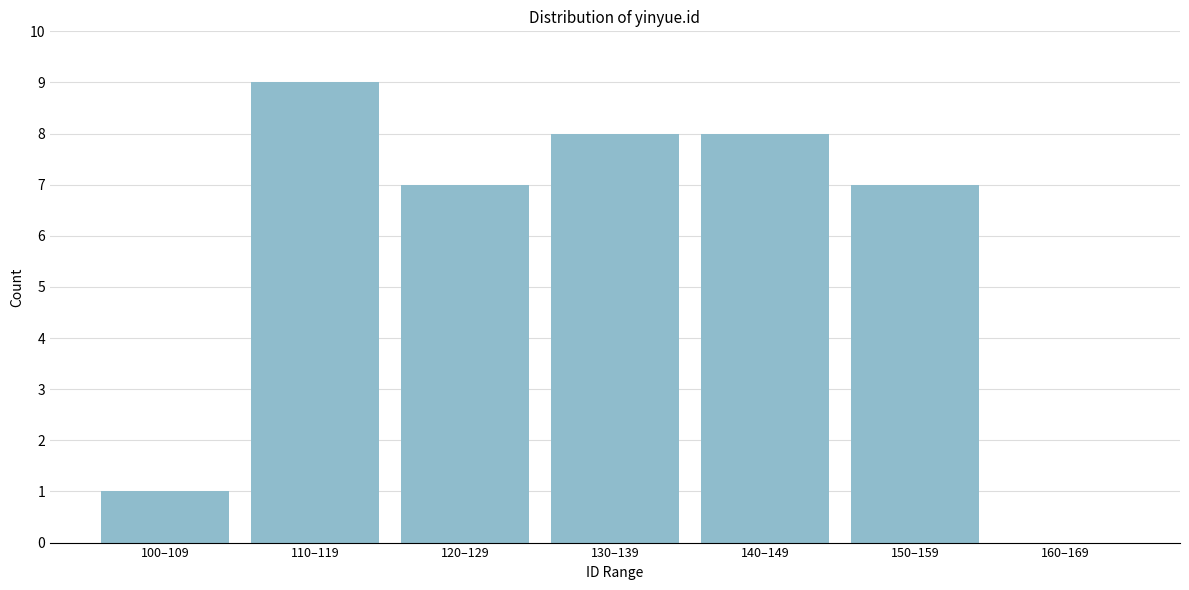

Reading left to right, what are all the values shown in this chart?

100–109=1	110–119=9	120–129=7	130–139=8	140–149=8	150–159=7	160–169=0